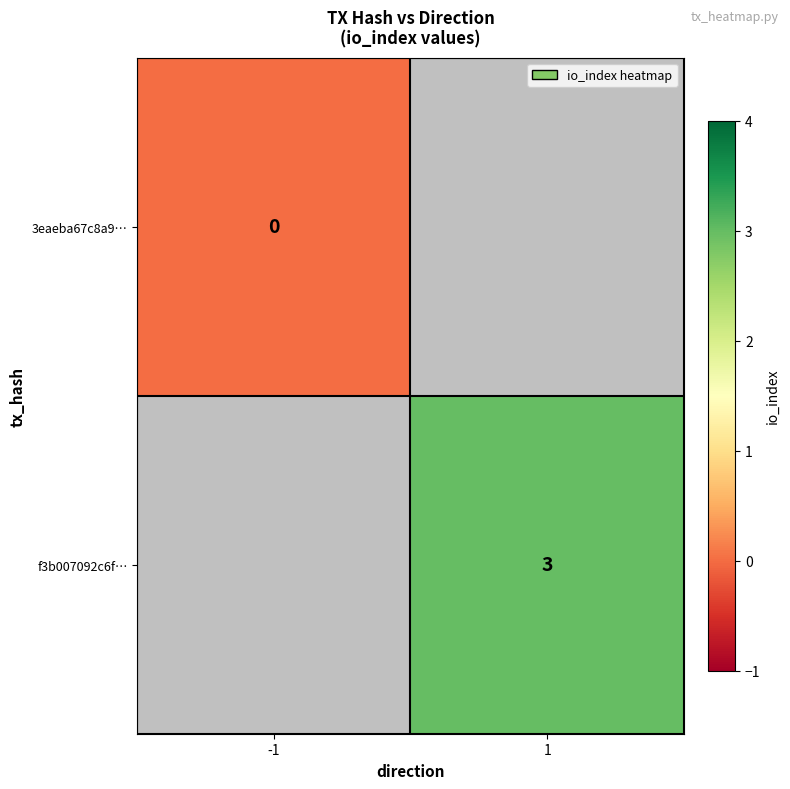

Is it true that f3b007092c6f… equals 4.7 at 1?

False